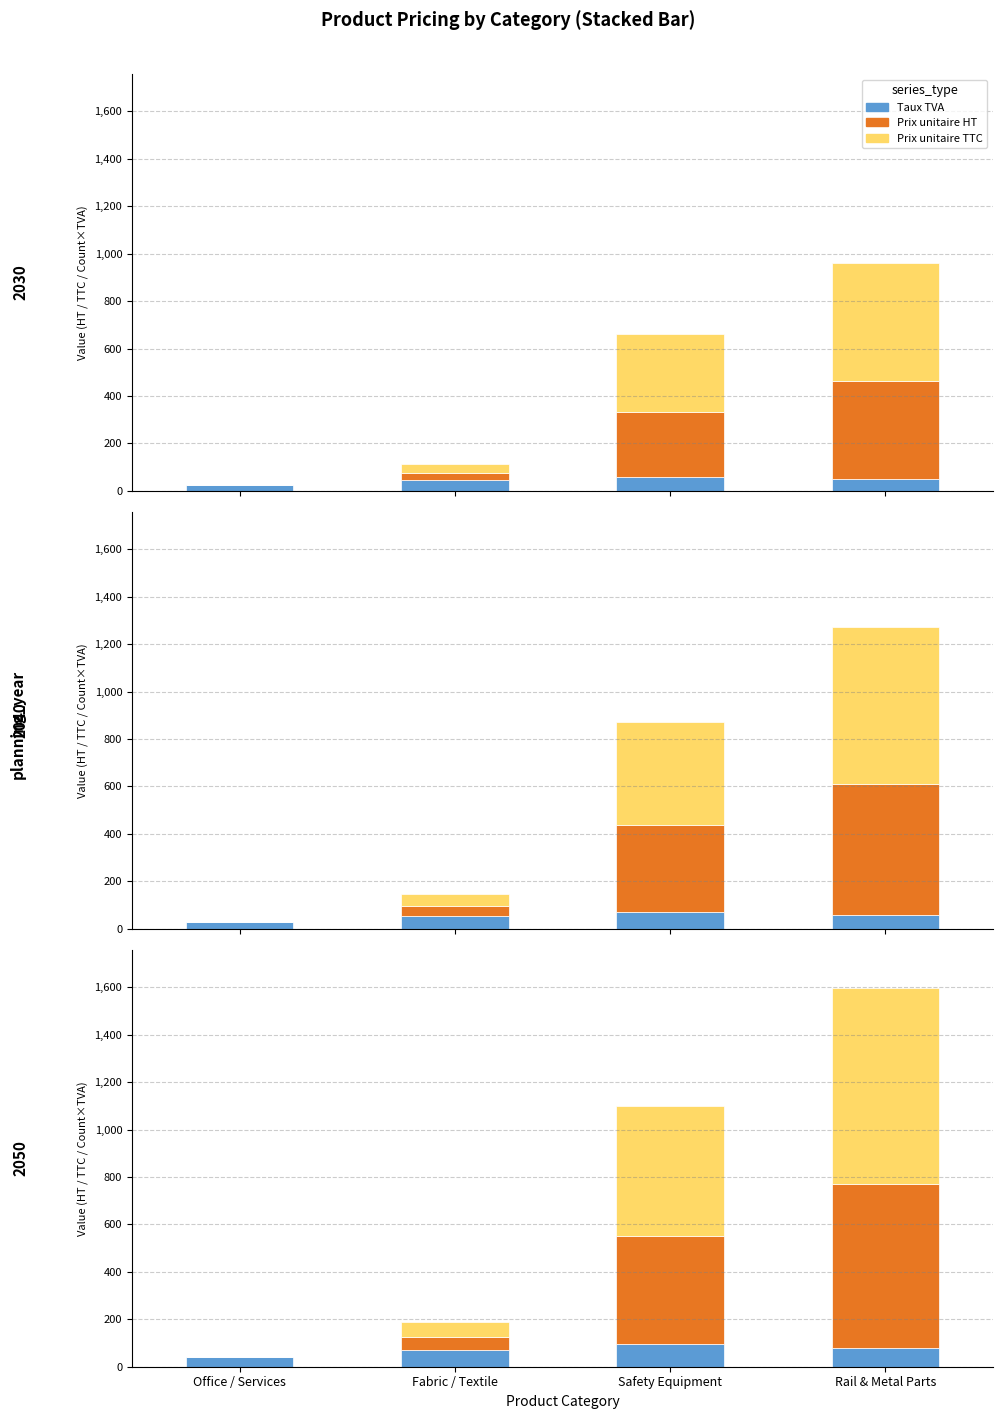

What is the difference between the highest and lowest values at Fabric / Textile?

19.4